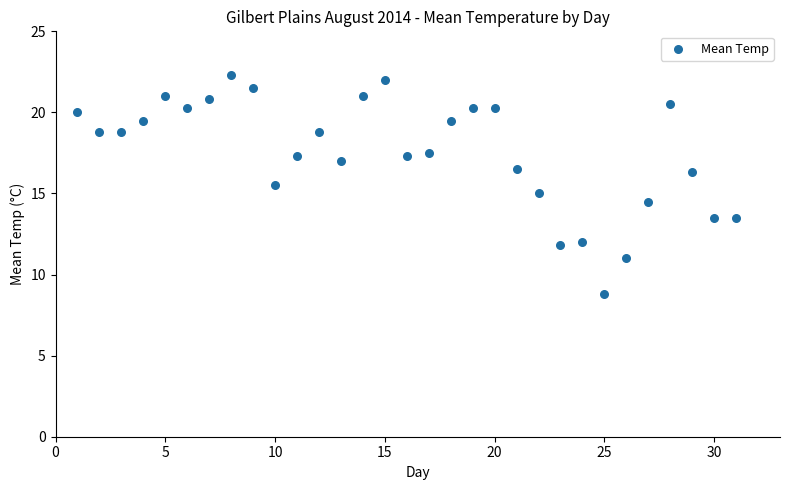

What is the range of X values (max minus min)?

30.0